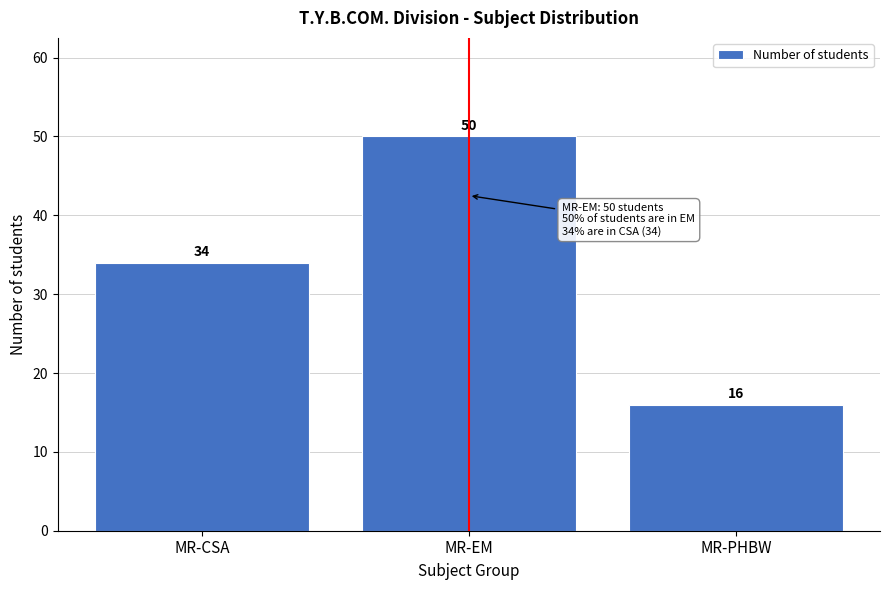

Reading right to left, what are all the values shown in this chart?

16	50	34